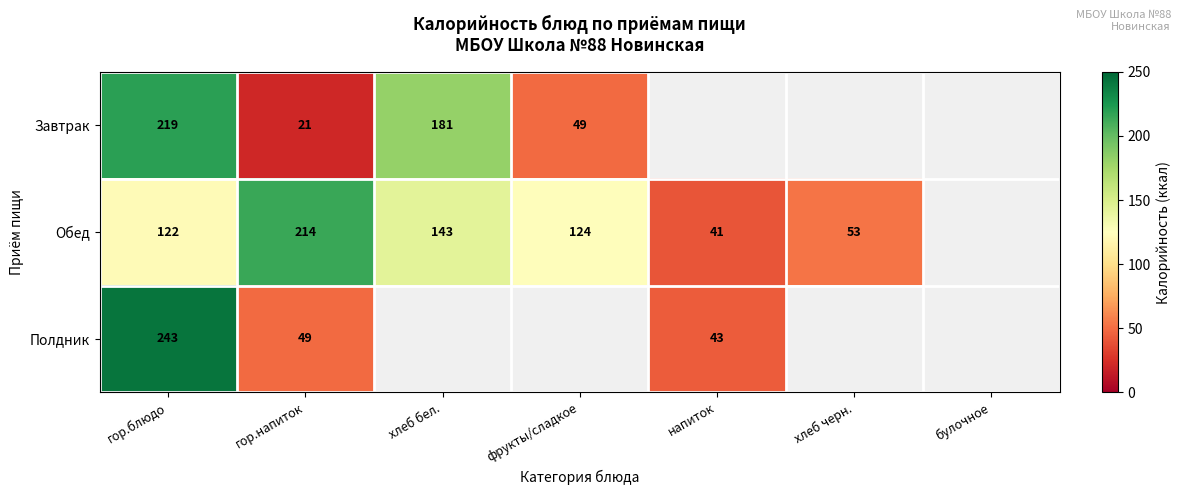

At гор.напиток, list the series in order from largest to smallest.

Обед, Полдник, Завтрак